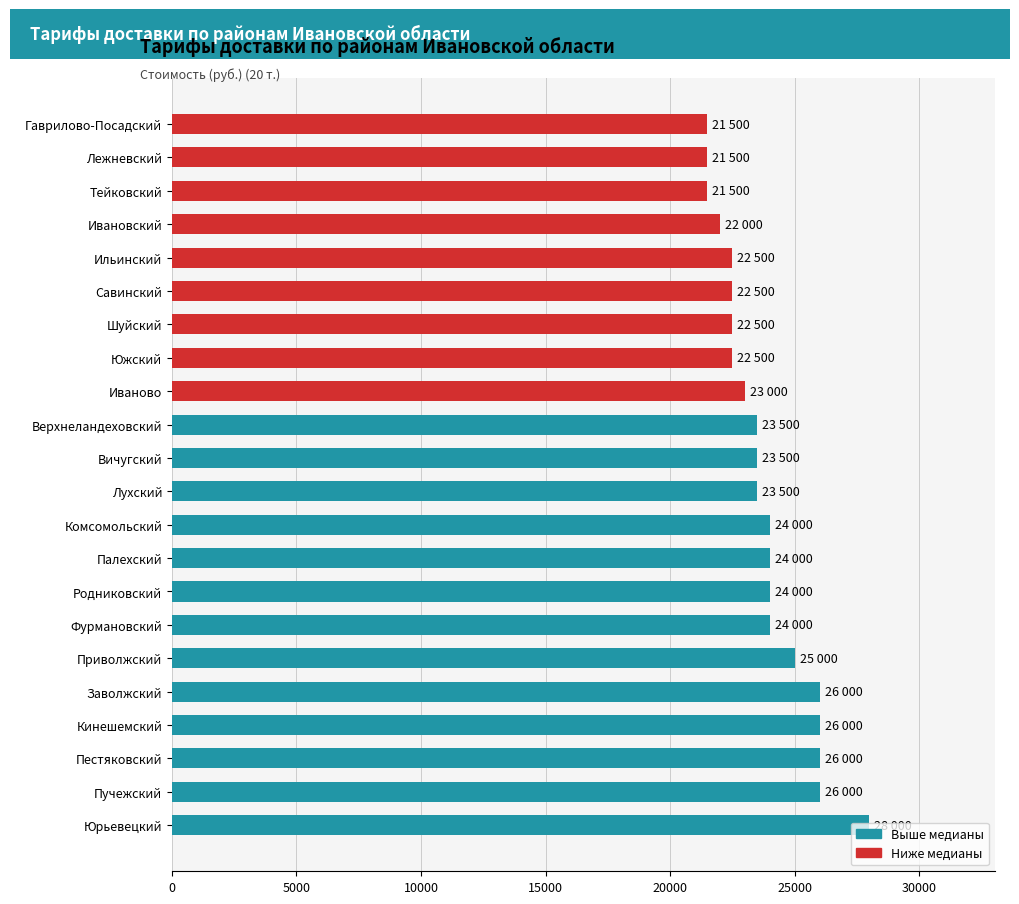

What is the minimum value shown in the chart?

21500